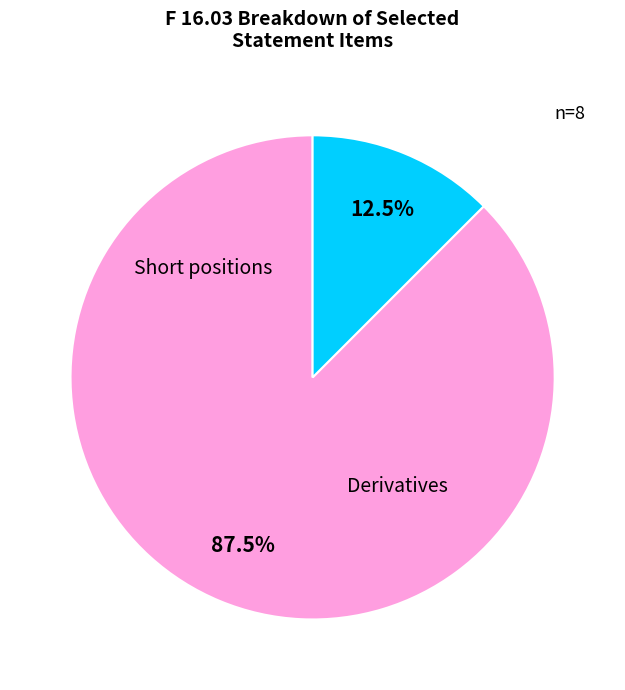

To the nearest percent, what is the average slice percentage?

50%